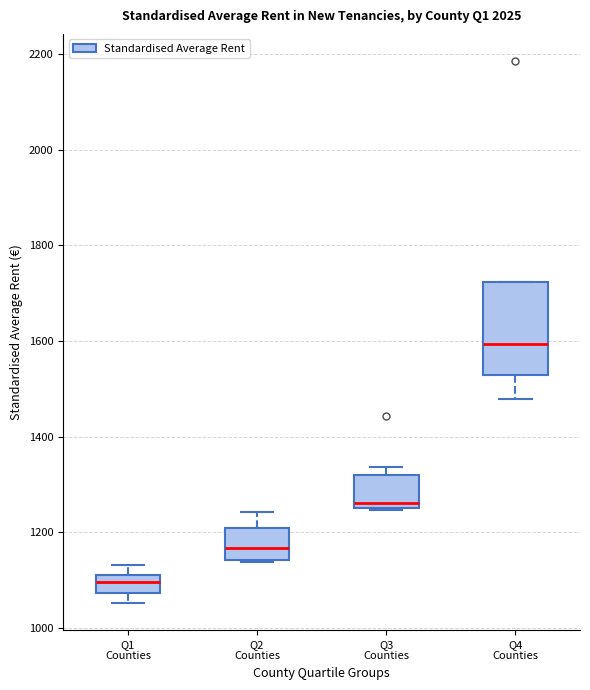

Reading left to right, transcribe this box plot: for each box, give where its median line is, the range the box spans, and where its two whiskers end, as read against the y-axis. The values are not printed on the chart, so give them approximately, as read against the axis.

Q1 Counties: median 1100, box 1080 to 1120, whiskers 1060 to 1140
Q2 Counties: median 1160, box 1140 to 1200, whiskers 1140 to 1240
Q3 Counties: median 1260 (just above the box's lower edge), box 1260 to 1320, whiskers 1240 to 1340
Q4 Counties: median 1600, box 1520 to 1720, whiskers 1480 to 1720